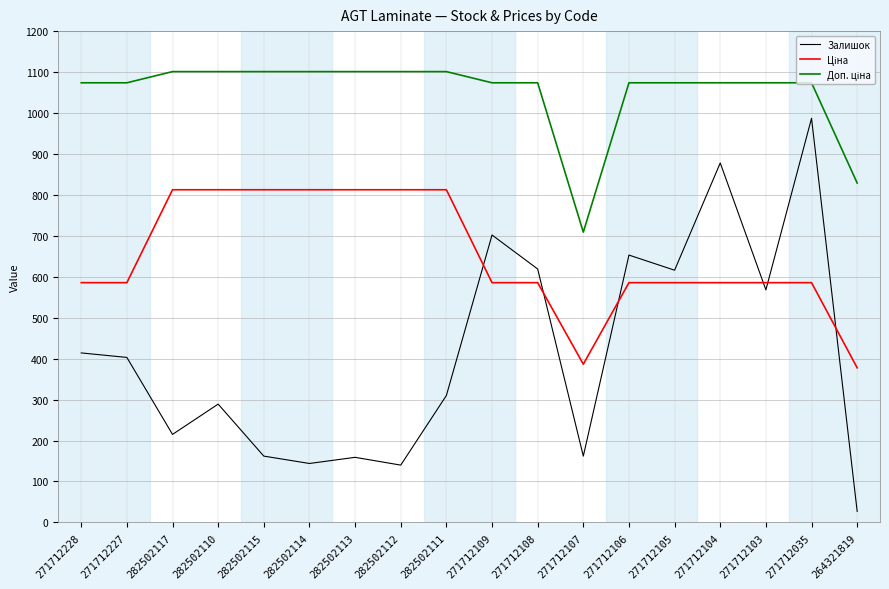

At how many categories does at least one series exceed 640?

18